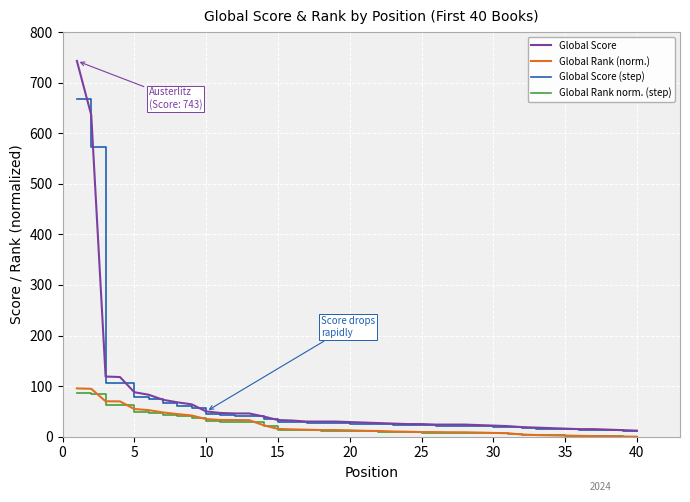

What is the greatest value displayed?

743.0